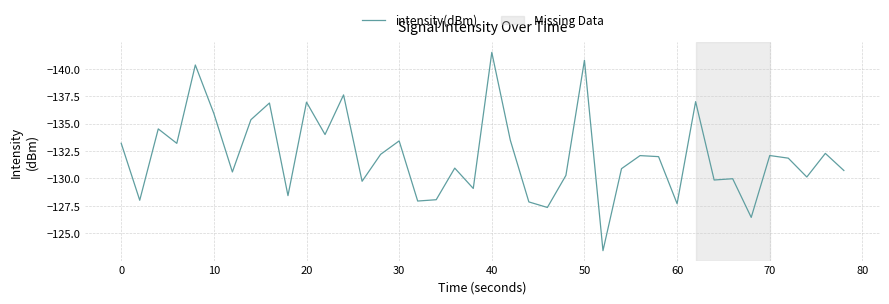

What is the greatest value displayed?

-123.4